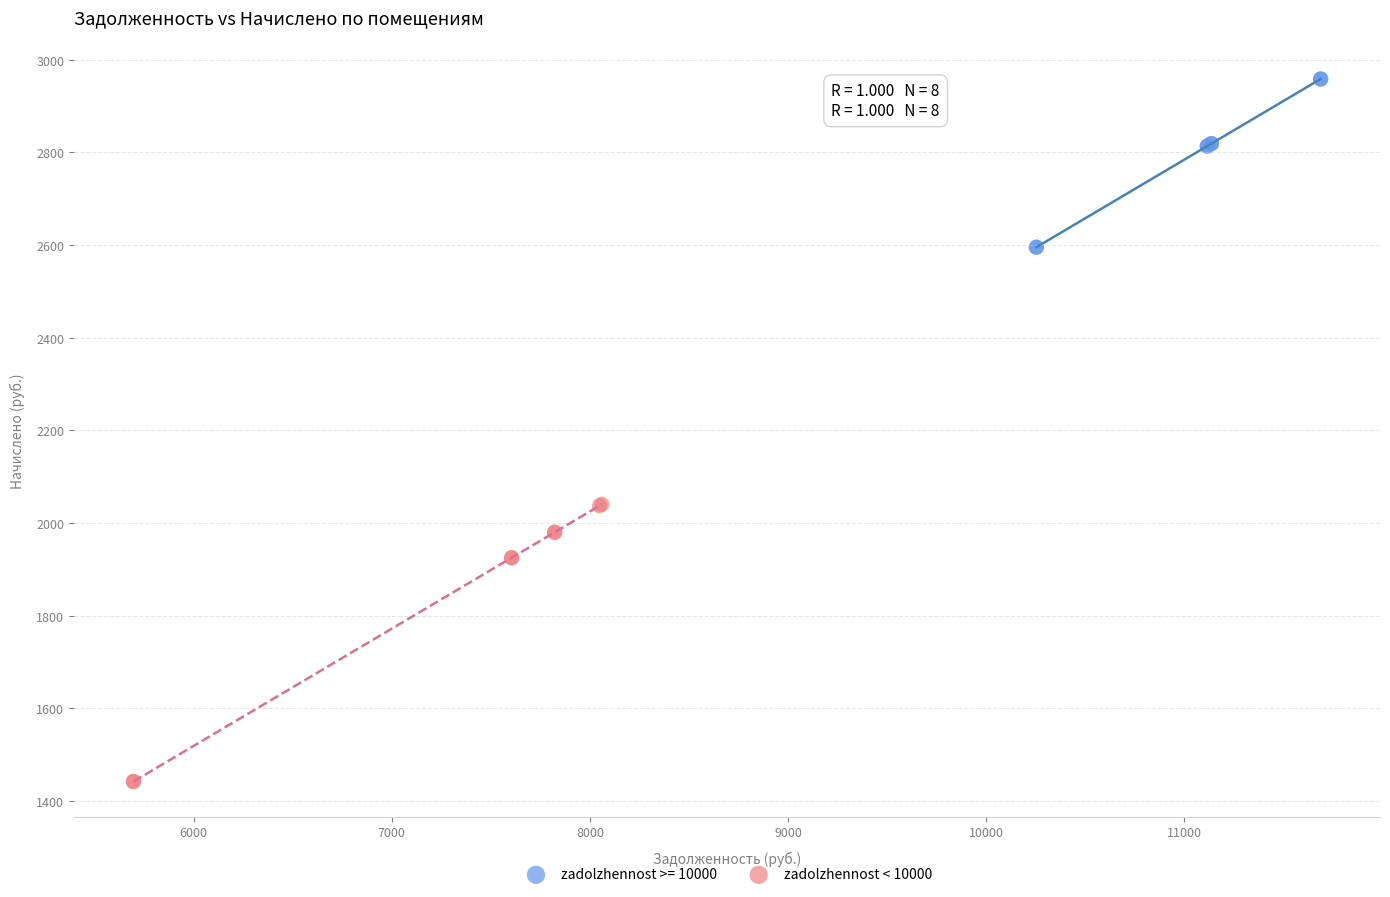

Which series contains the highest Y value?

zadolzhennost >= 10000